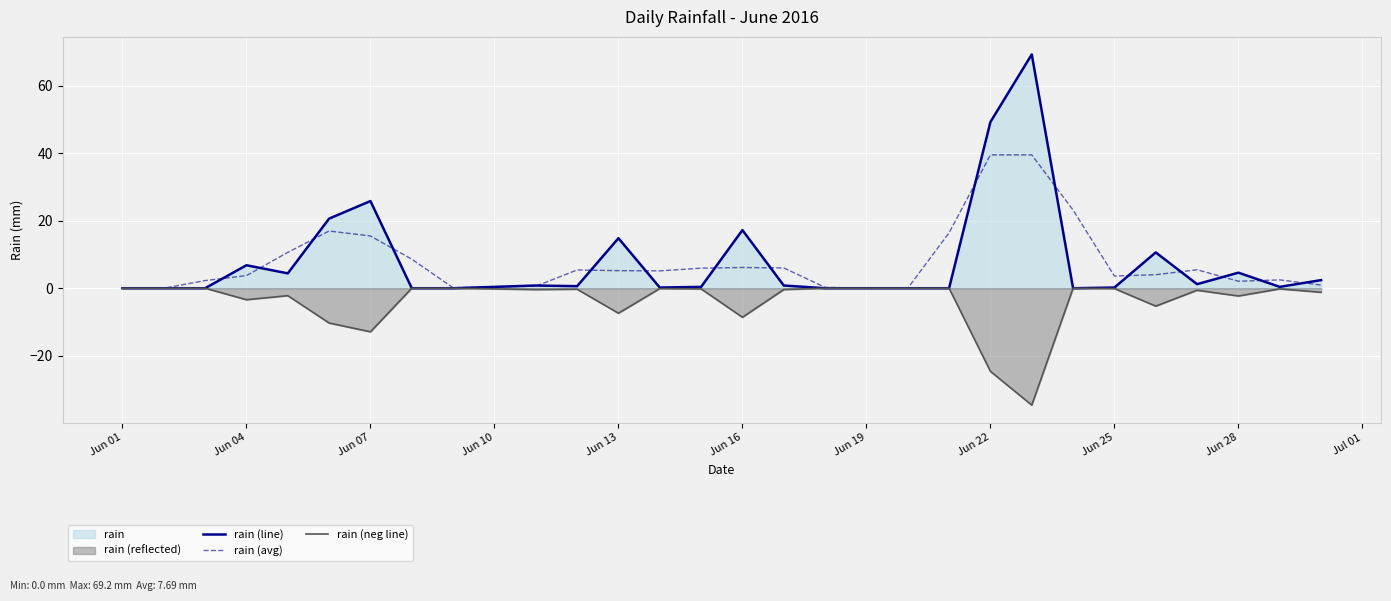

List the series in order of their peak value, lowest first.

rain (neg line), rain (avg), rain (line)